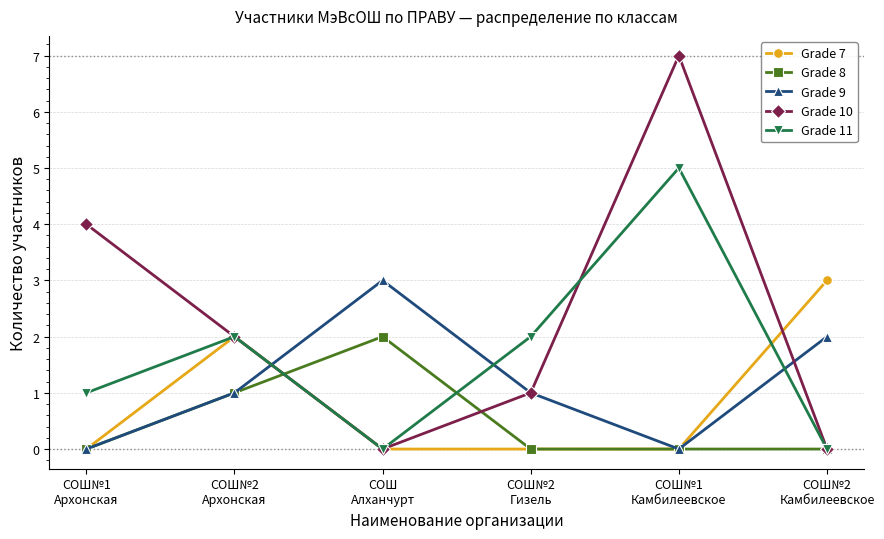

Which category has the highest value across all series?

СОШ№1
Камбилеевское